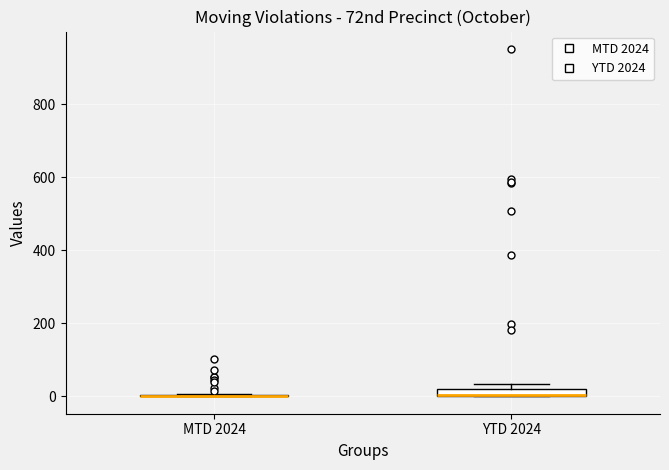

Where is the upper edge of the box for YTD 2024 on the y-axis? The values are not printed on the chart, so give them approximately, as read against the axis.

20